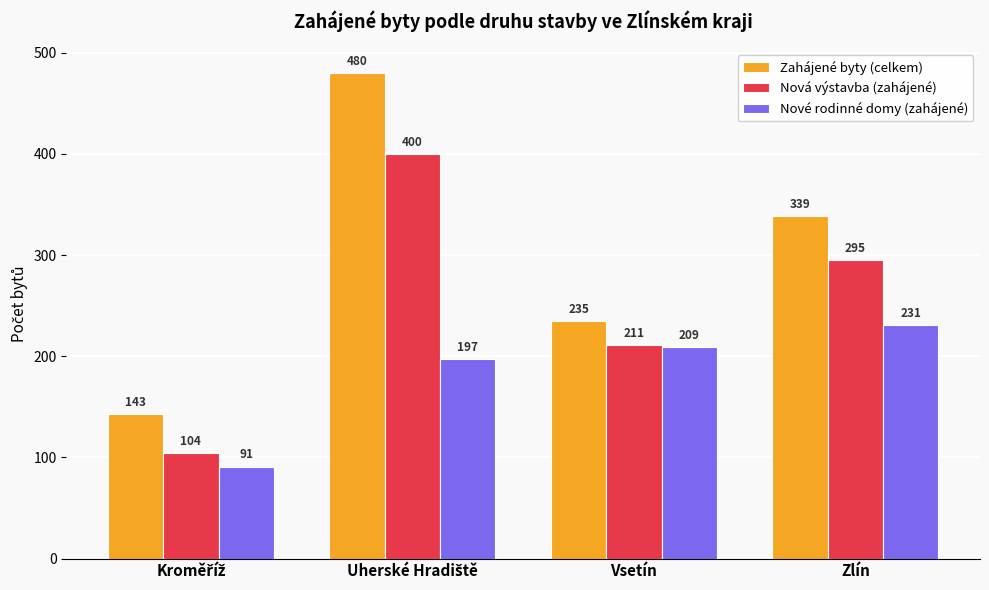

Does the chart contain any negative values?

No